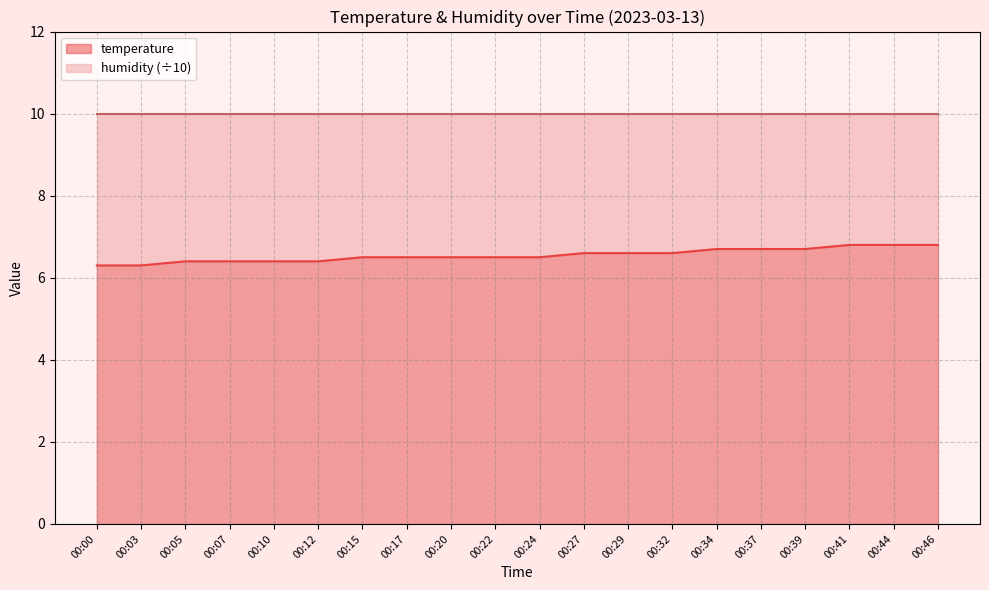

What is the change in value from 00:24 to 00:27?

+0.1